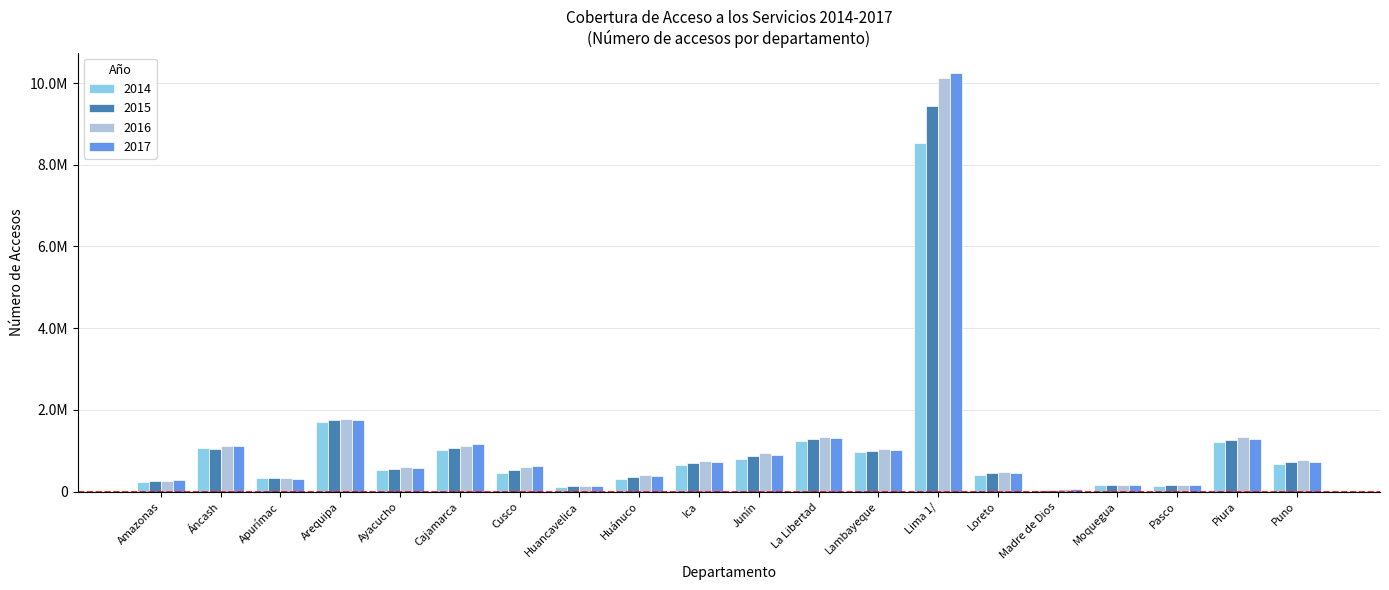

What is the total value across all series at Apurímac?

1319803